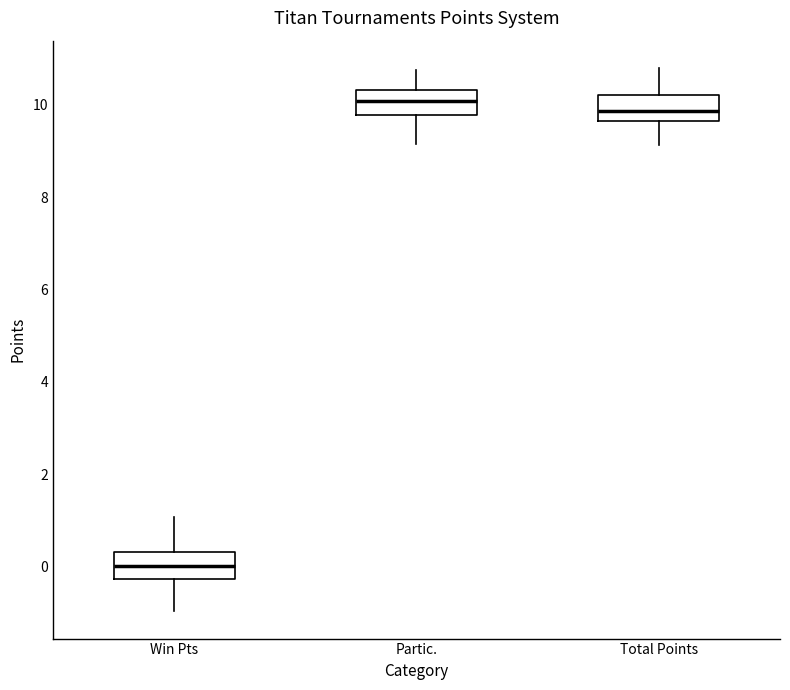

Reading left to right, read every box against the y-axis: the position of its median line, the range the box covers, and the ends of its whiskers. The values are not printed on the chart, so give them approximately, as read against the axis.

Win Pts: median 0.0, box -0.2 to 0.4, whiskers -1.0 to 1.0
Partic.: median 10.0, box 9.8 to 10.4, whiskers 9.2 to 10.8
Total Points: median 9.8, box 9.6 to 10.2, whiskers 9.2 to 10.8